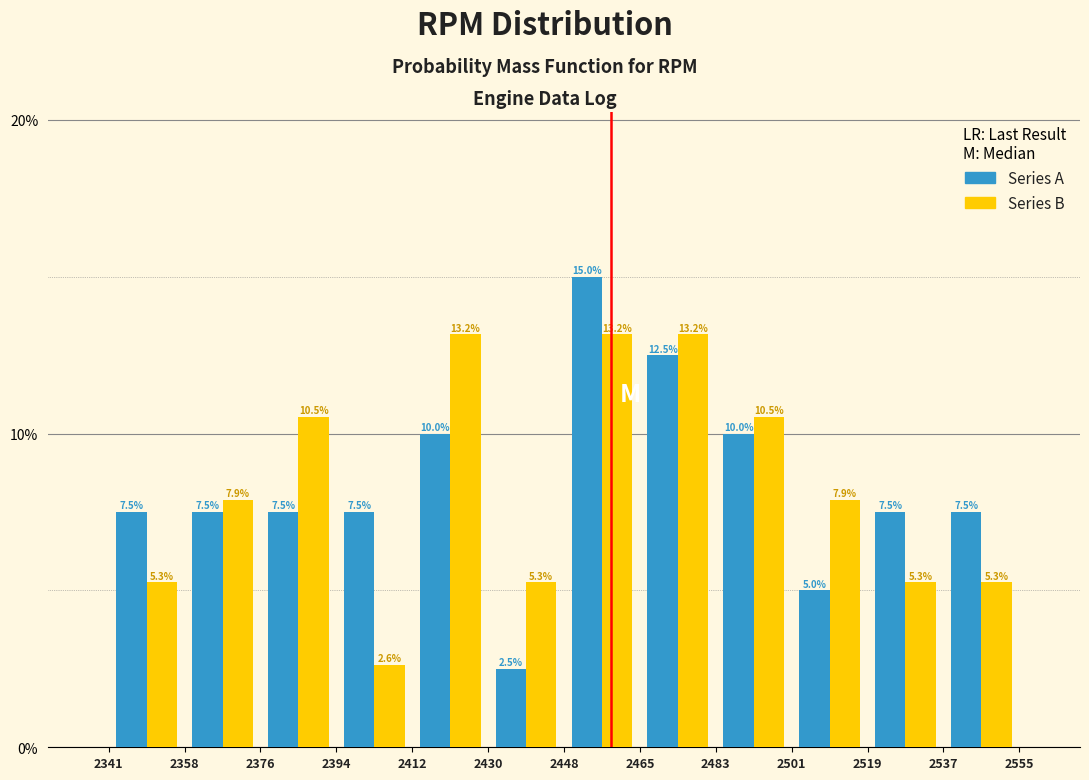

What is the height of the Series B bar covering 2412 to 2430 on the x-axis?

13.2